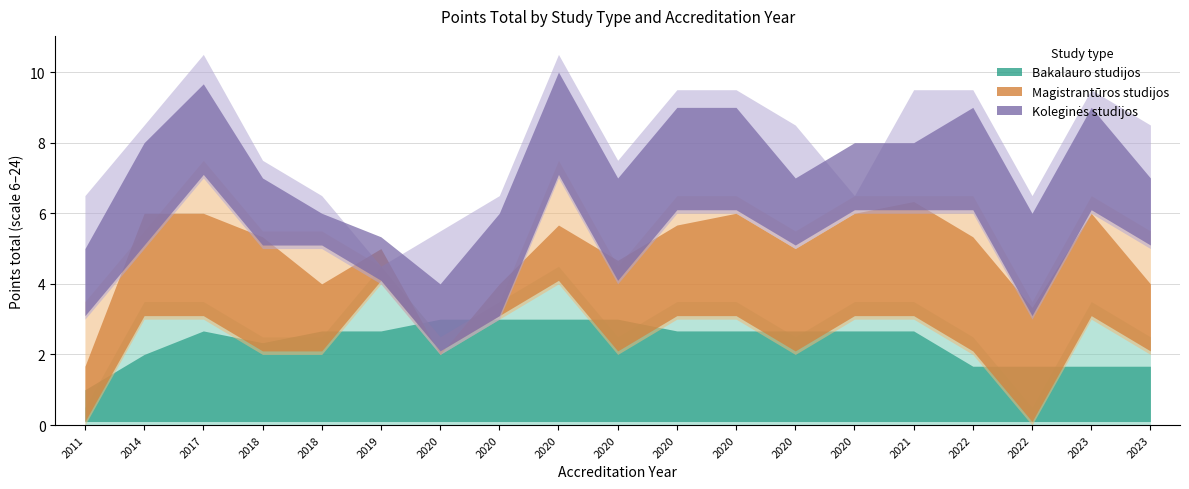

The Koleginės studijos series shows 5 at 2017. True or false?

False